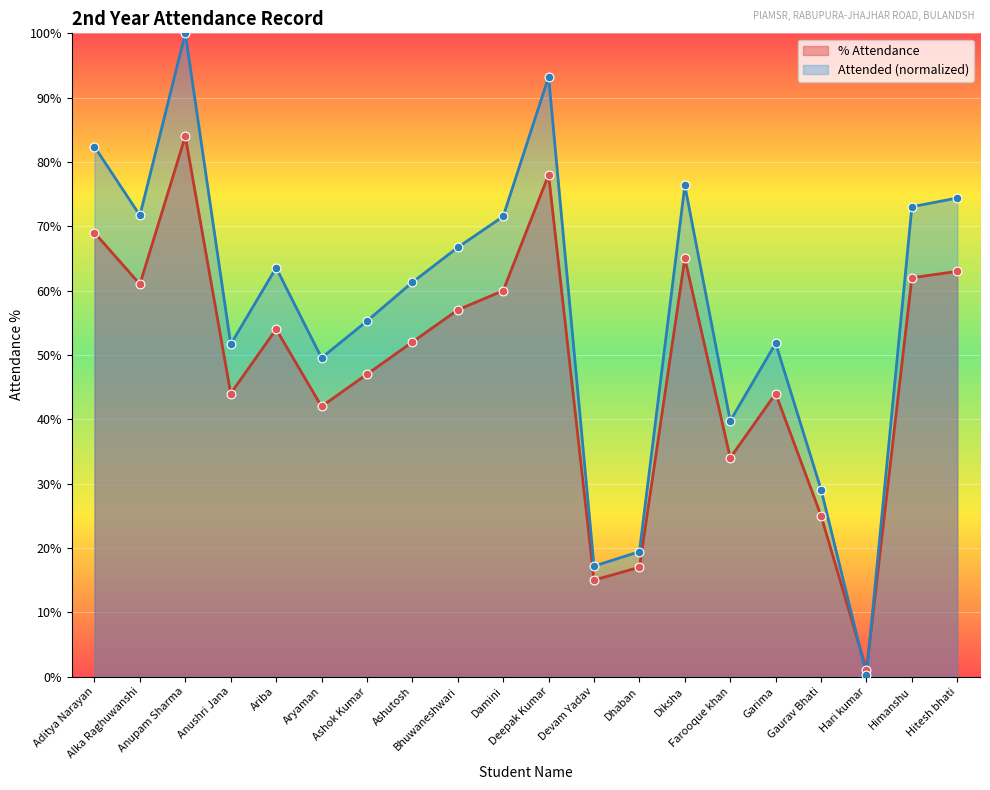

Which series has the largest total across all categories?

Attended (normalized)